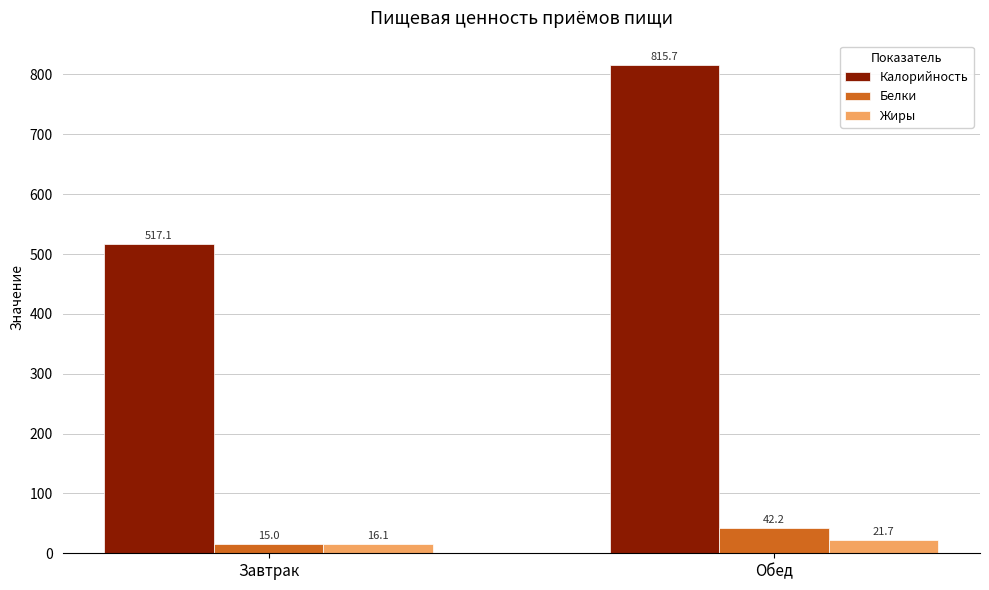

What is the value of the Жиры bar at the 2nd from the left?

21.7